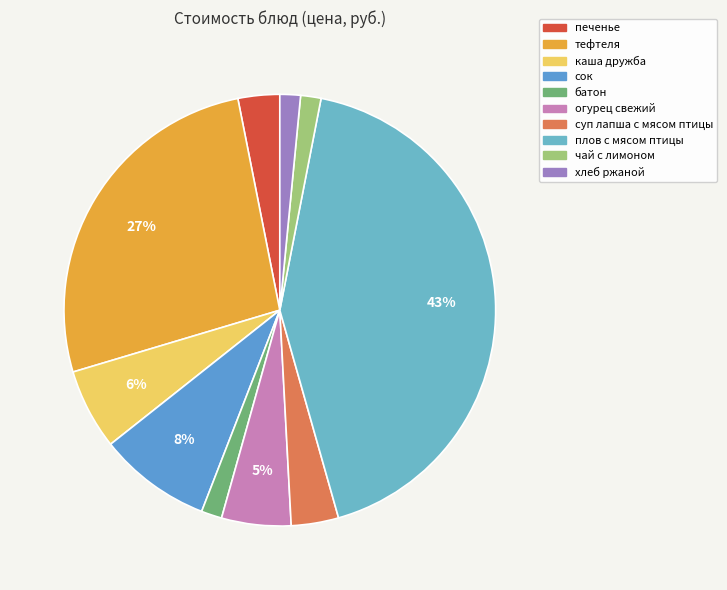

To the nearest percent, what is the difference between the largest and smallest slice percentages?

41%